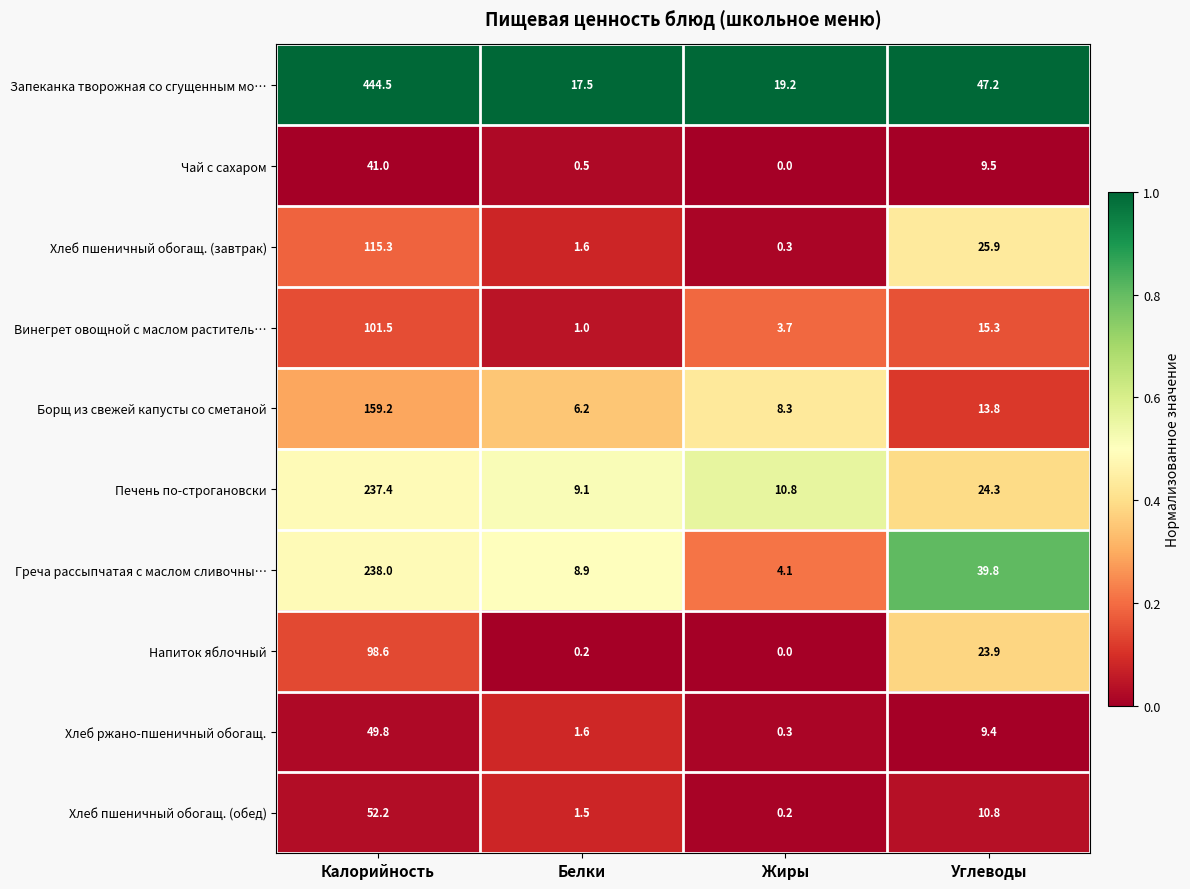

Where does the Напиток яблочный series first go above 23?

Калорийность